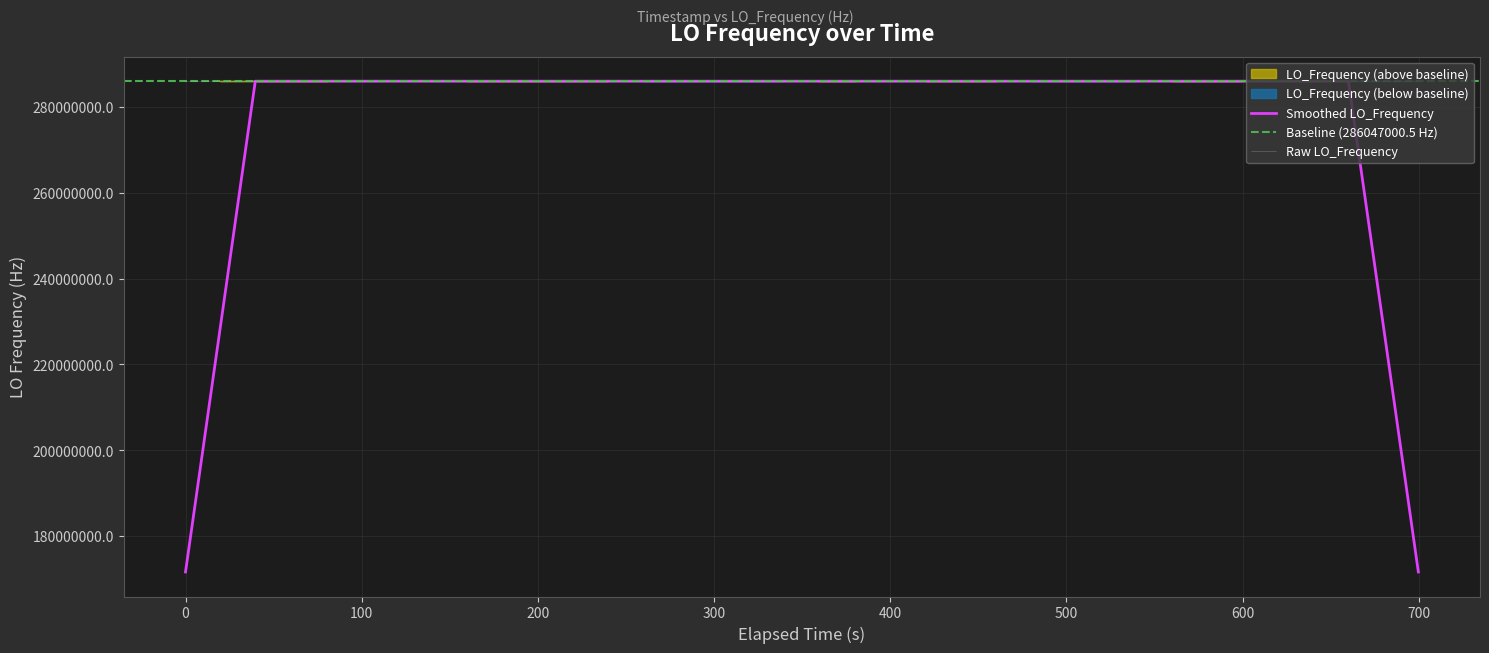

What is the highest value of the Smoothed LO_Frequency series?

286047002.0